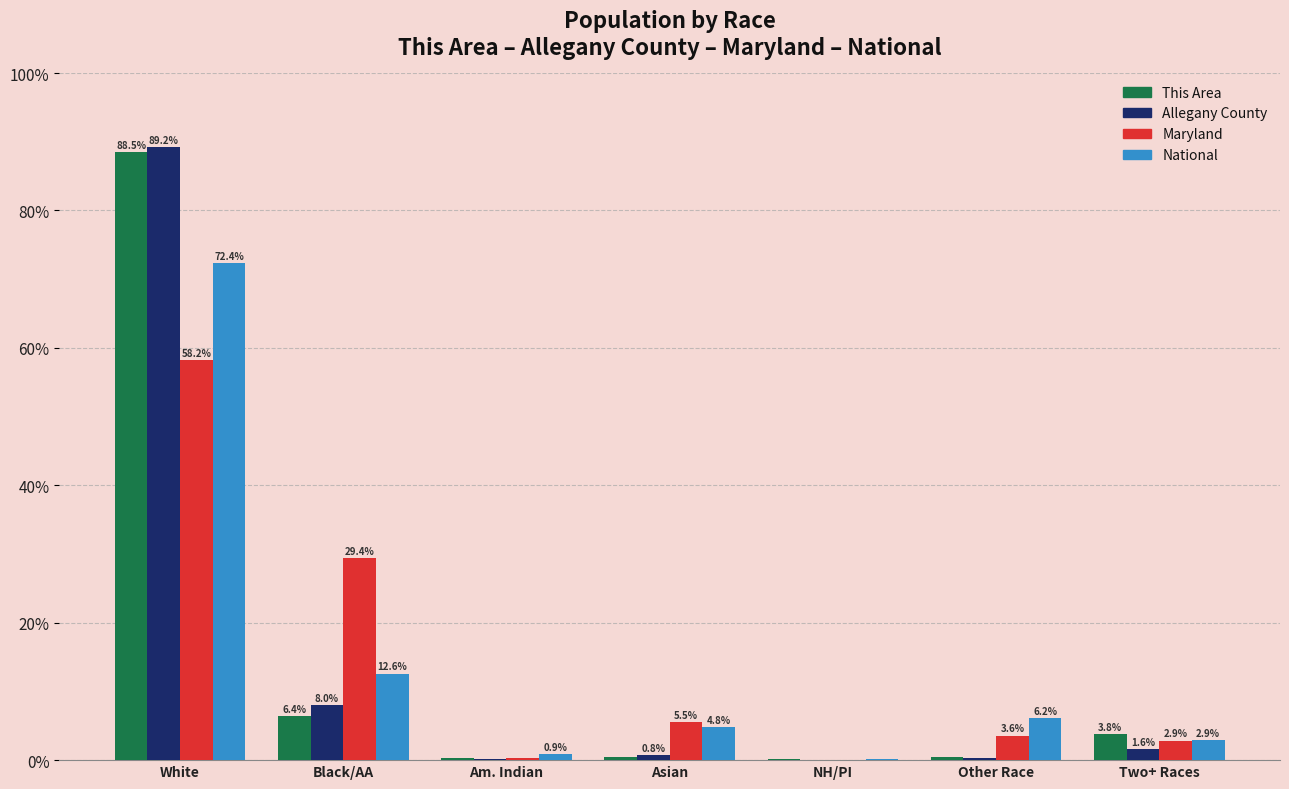

At which category is the sum across all series the highest?

White